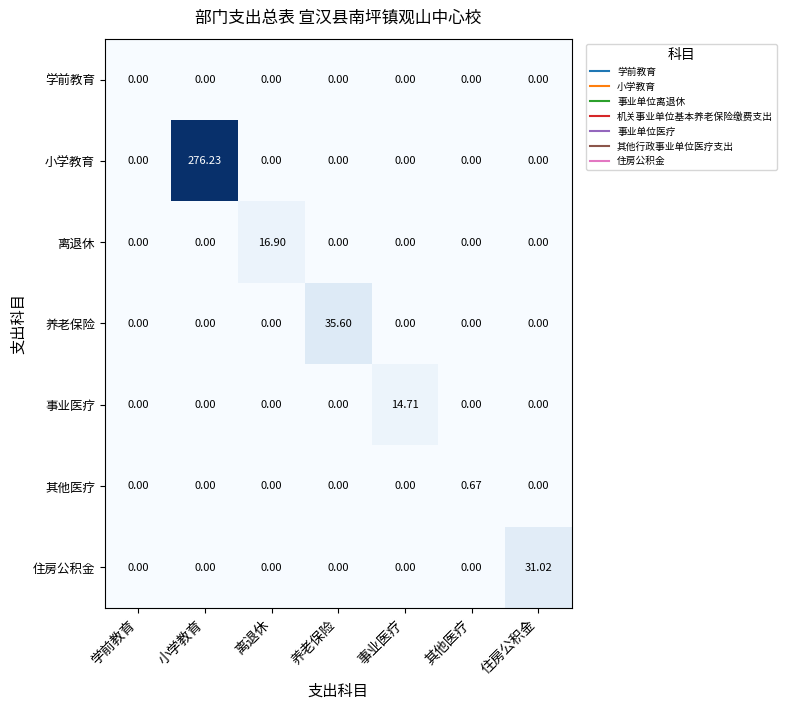

List the series in order of their peak value, highest first.

小学教育, 养老保险, 住房公积金, 离退休, 事业医疗, 其他医疗, 学前教育